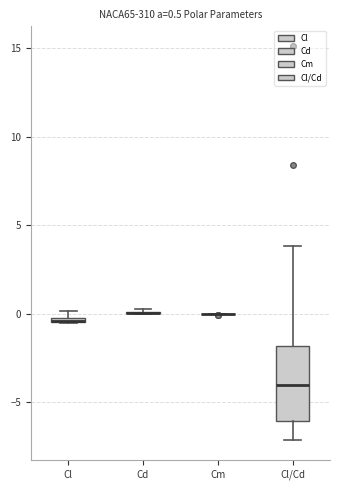

Which box is the tallest, from its lower edge to its upper edge?

Cl/Cd